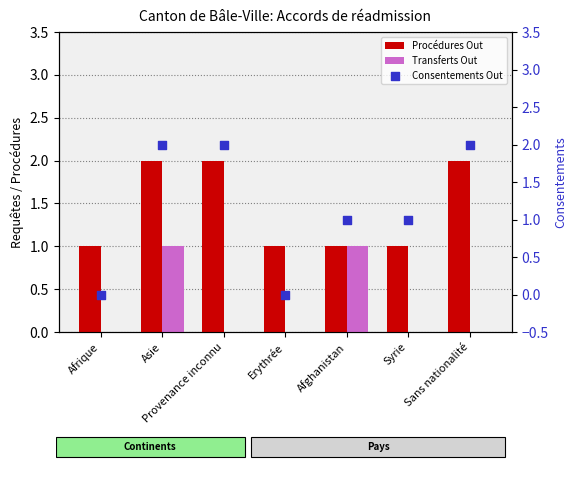

Which series has the largest total across all categories?

Procédures Out